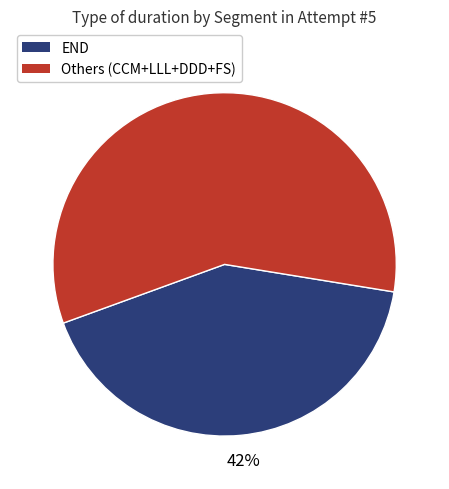

To the nearest percent, what percentage of the pie is END?

42%